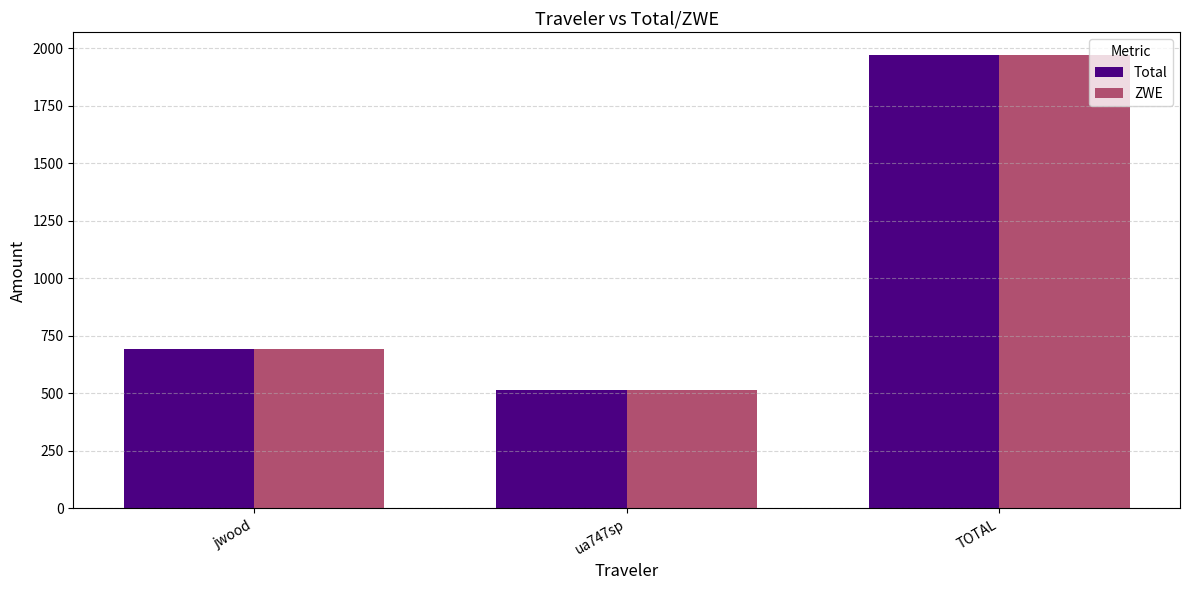

What are all the series names shown in the legend?

Total, ZWE